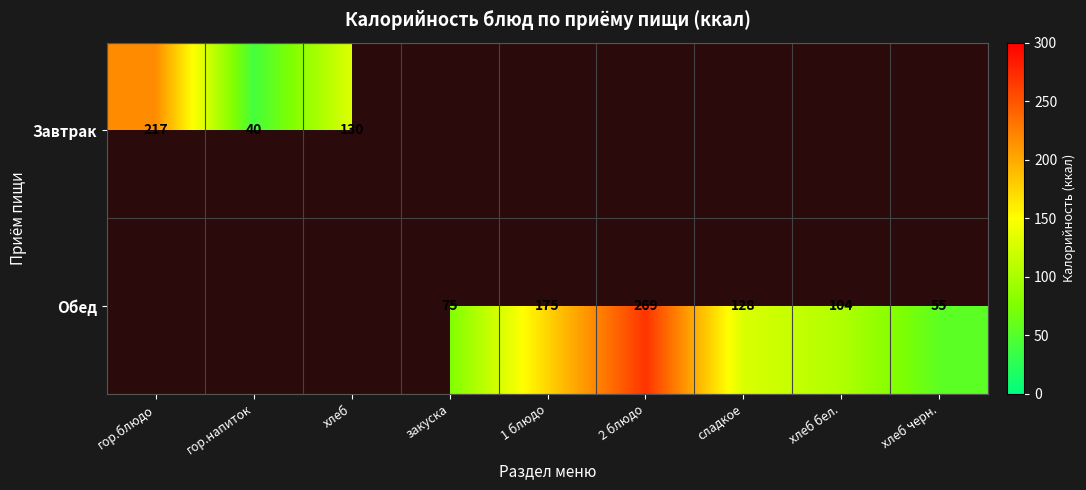

The Завтрак series shows 40 at гор.напиток. True or false?

True